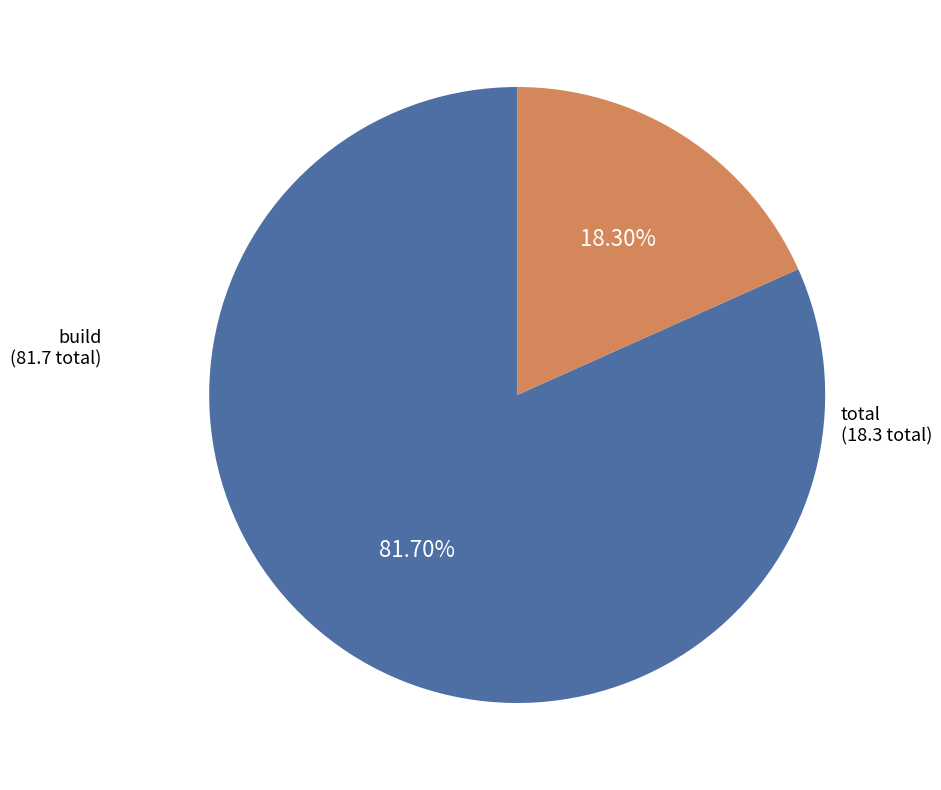

Approximately how many times larger is the value at build compared to total?

4.5